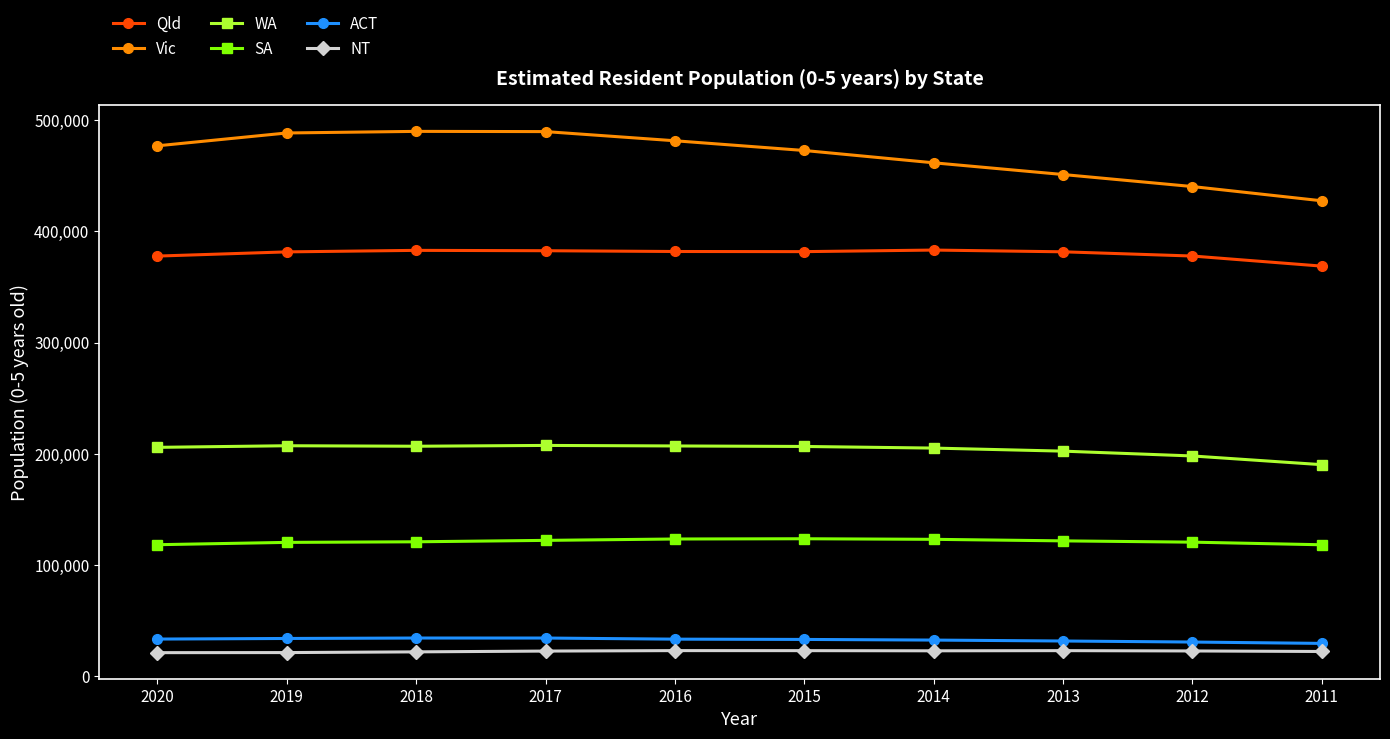

Which series has the widest spread of values?

Vic